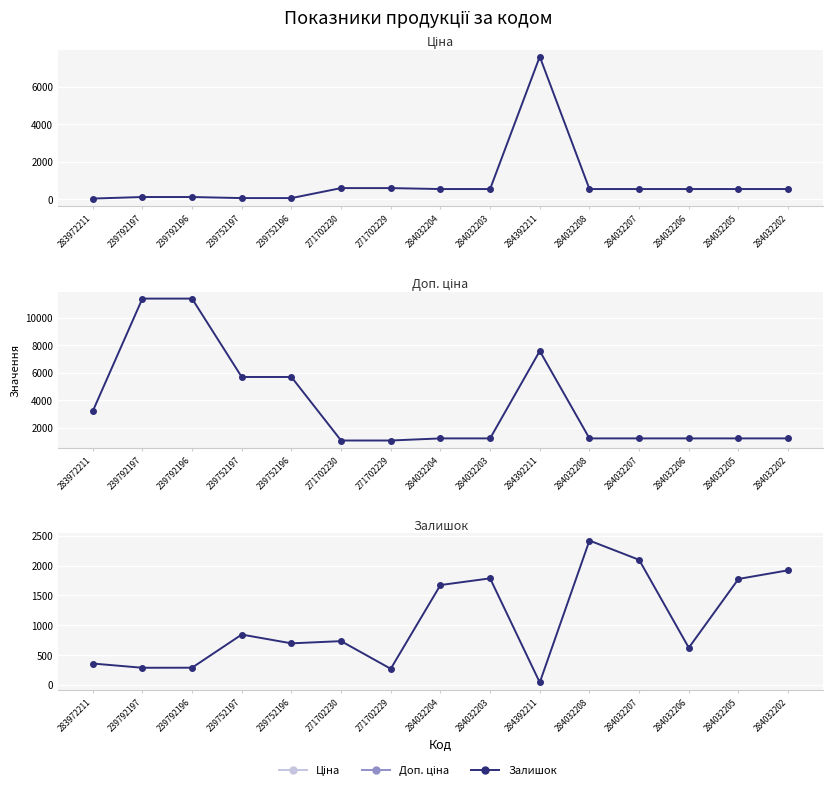

How many values in the Ціна series are below 539?

5